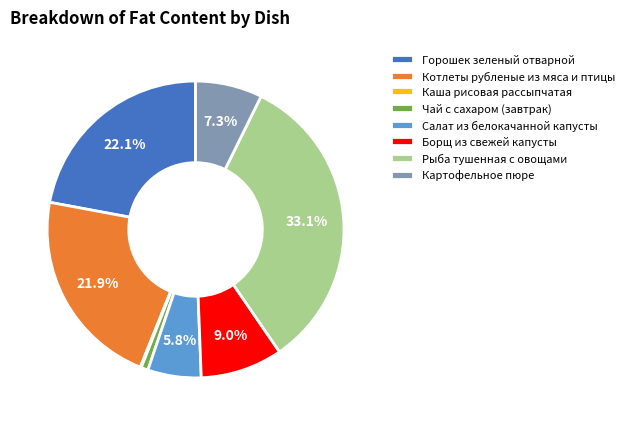

True or false: Салат из белокачанной капусты accounts for 6% of the total.

True